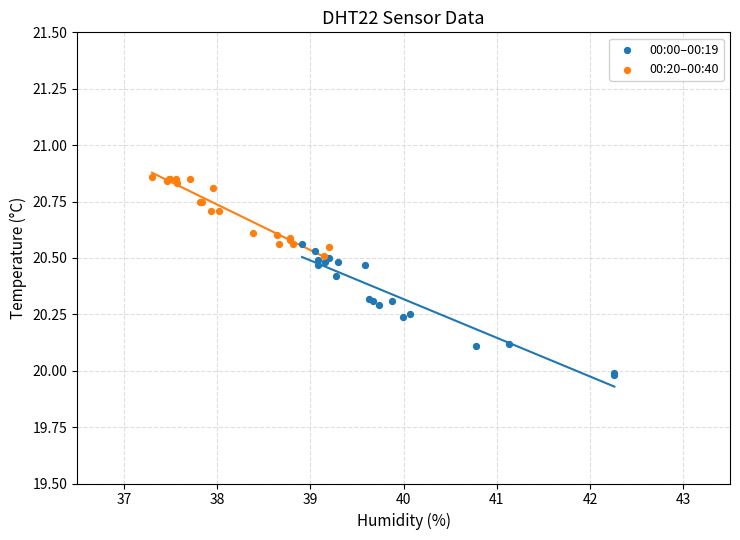

Which series contains the highest Y value?

00:20–00:40